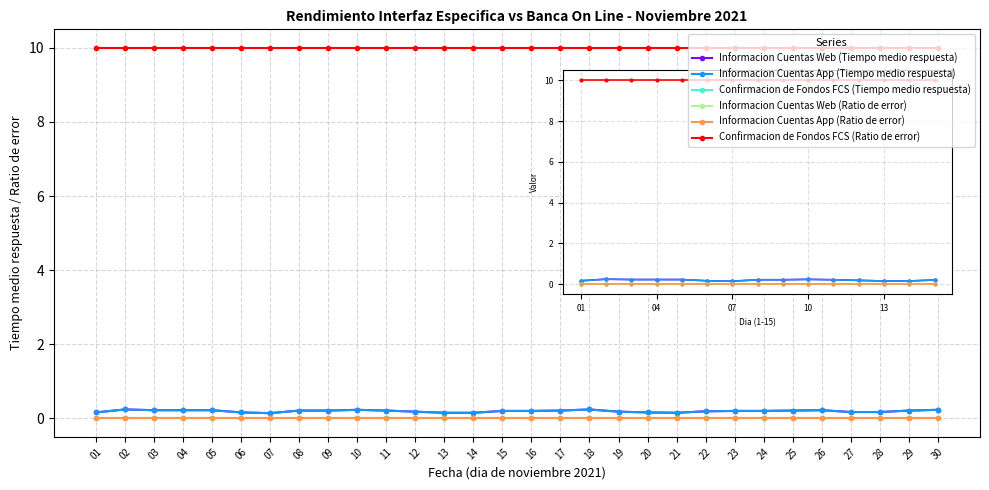

Which category has the highest value across all series?

01